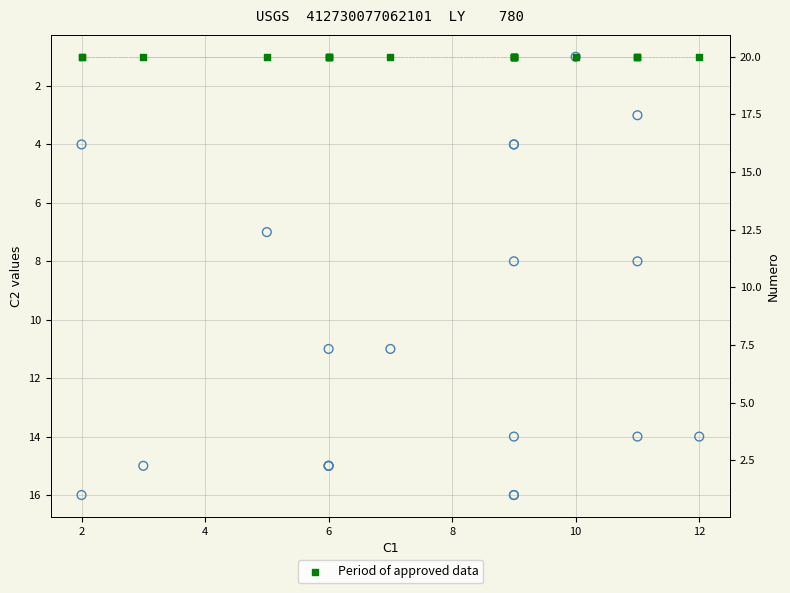

At how many categories does at least one series exceed 3?

20